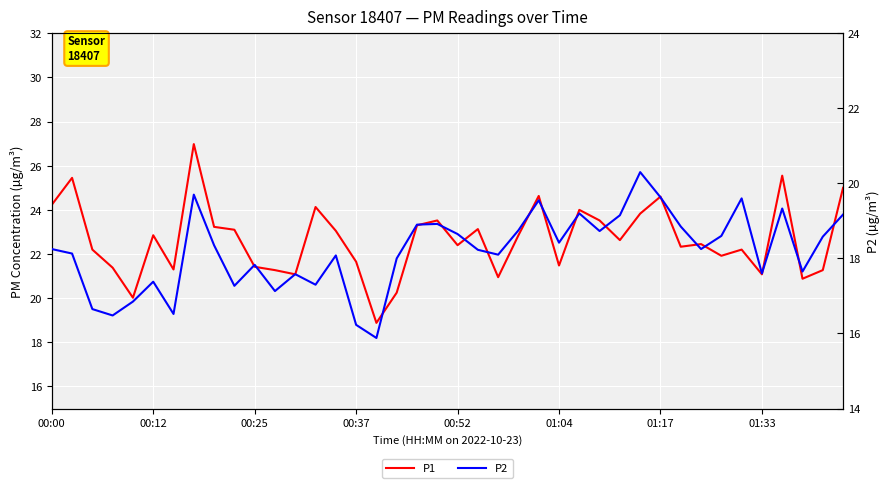

List the series in order of their overall mean, highest first.

P1, P2